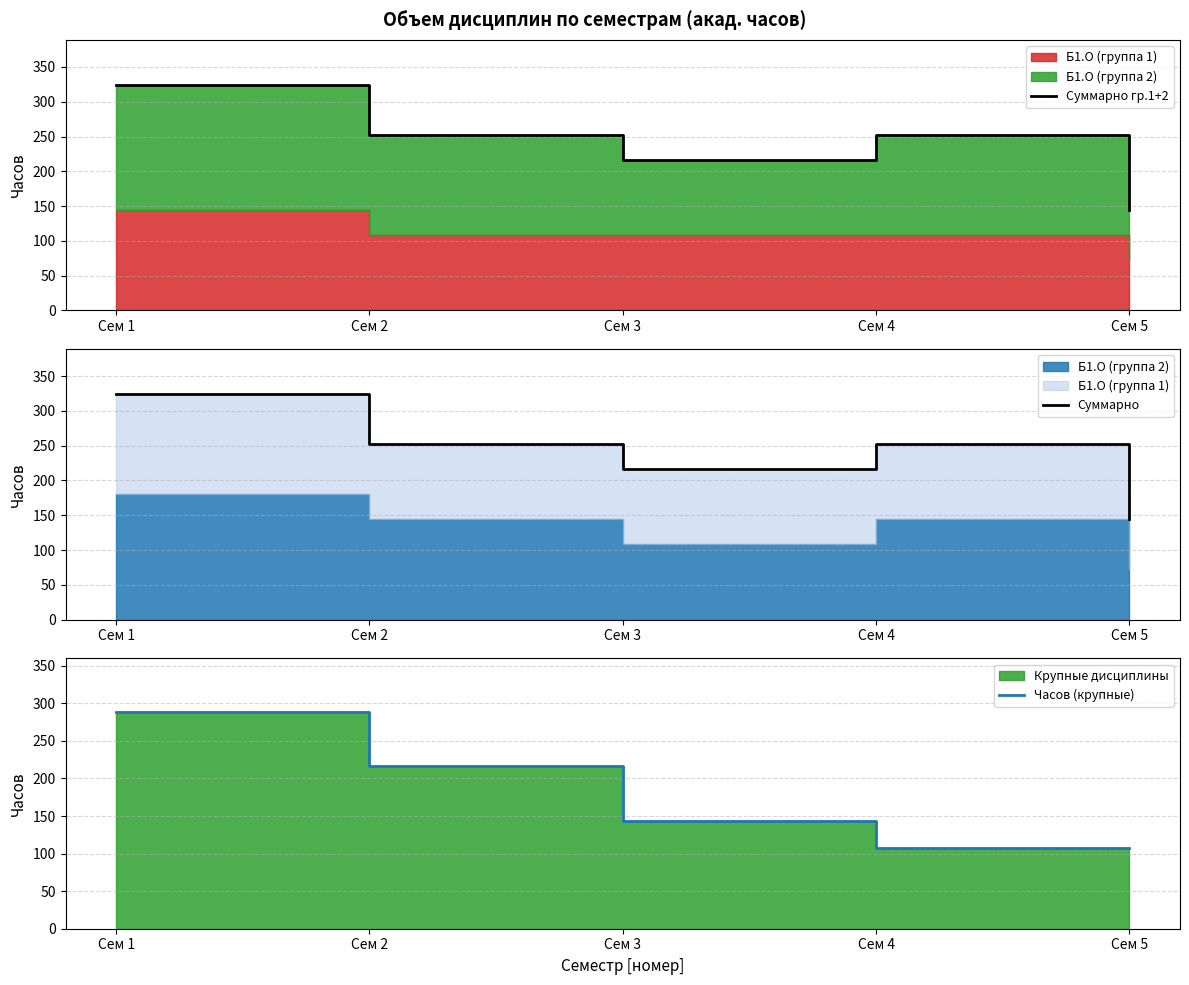

How many data points does each series have?

5